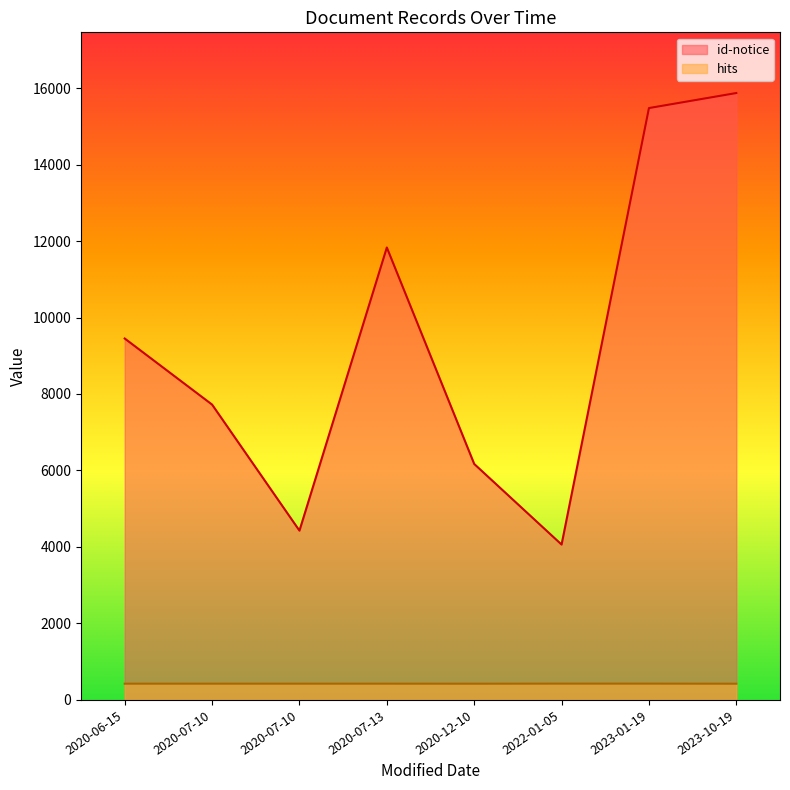

How many lines are shown in the chart?

2